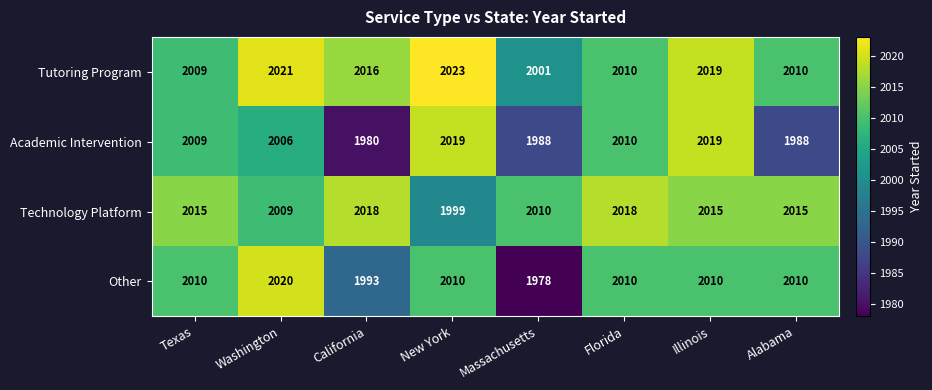

Where does the Tutoring Program series first go above 2016?

Washington